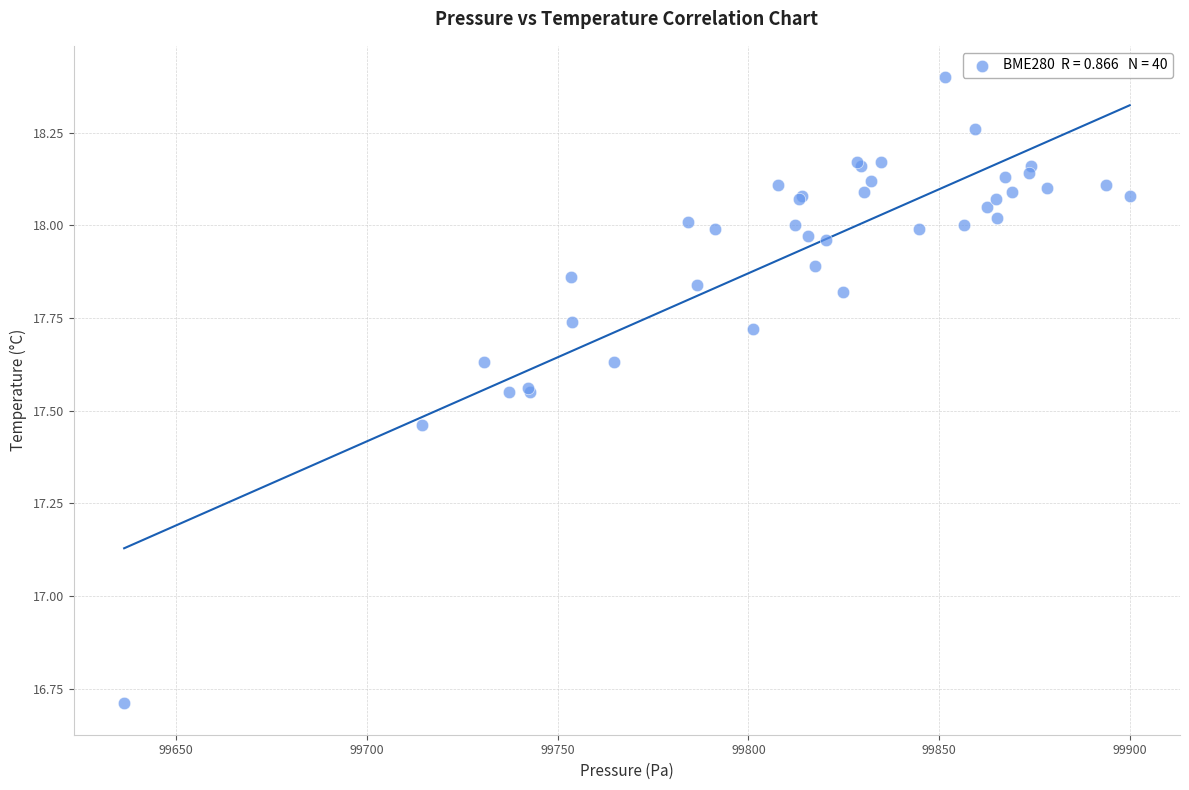

What Y value in the scatter plot is closest to 17?

16.7